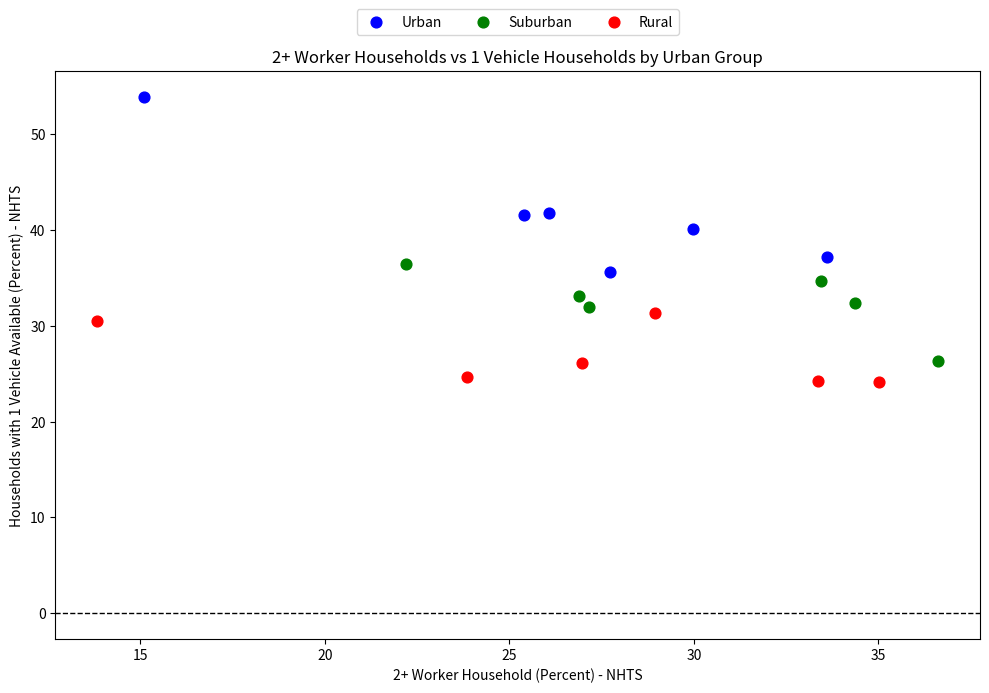

Which series reaches the minimum Y coordinate?

Rural